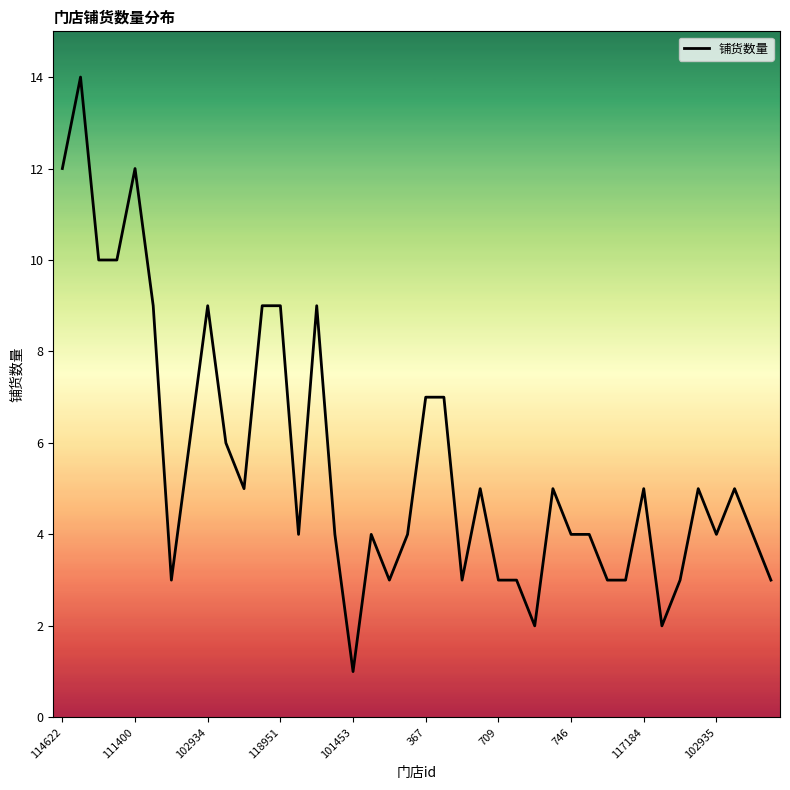

What is the sum of all values?

223